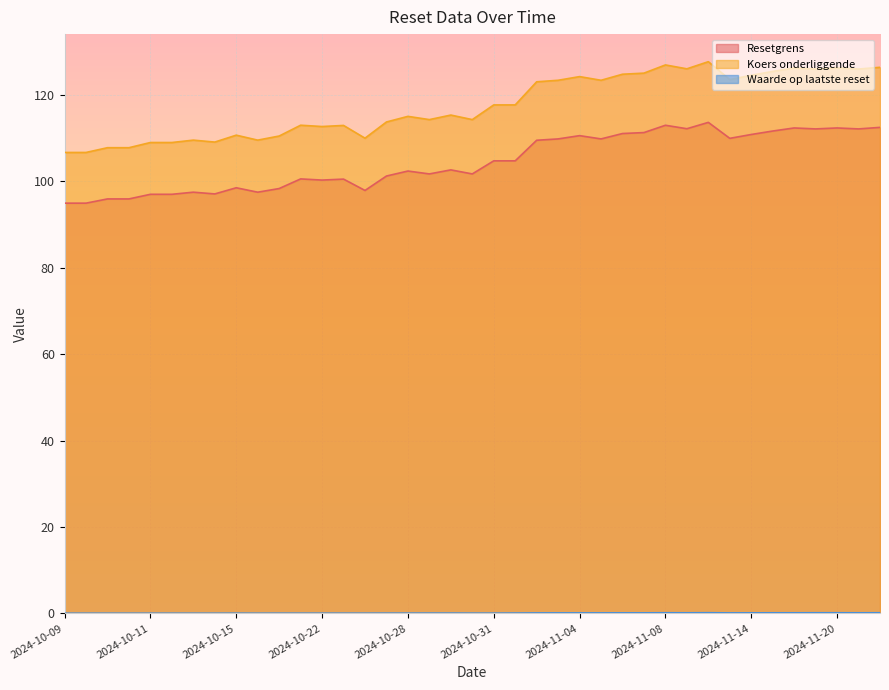

The Waarde op laatste reset series shows 0.1 at 2024-10-28. True or false?

True